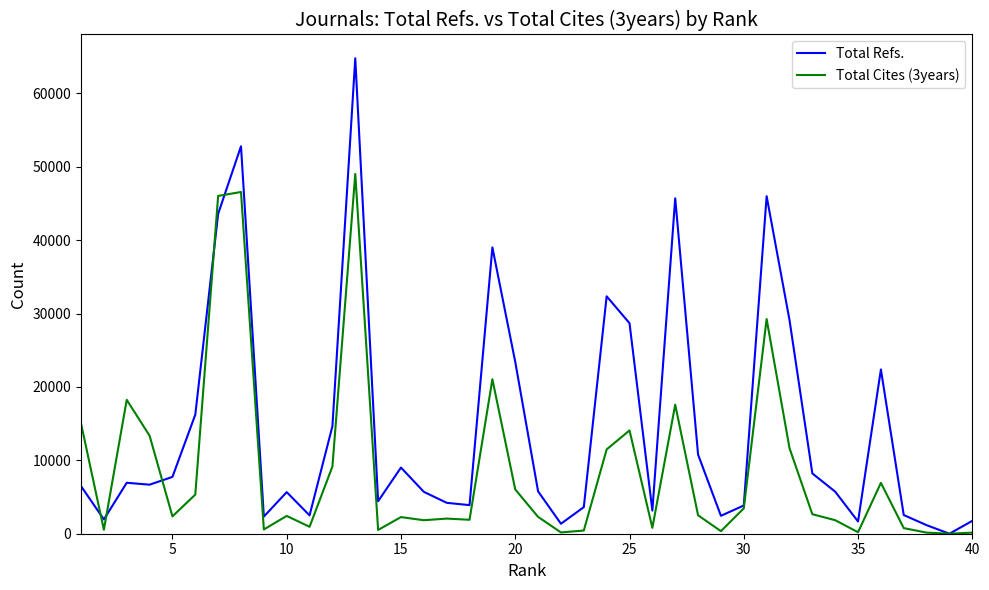

What is the maximum value for Total Refs.?

64780